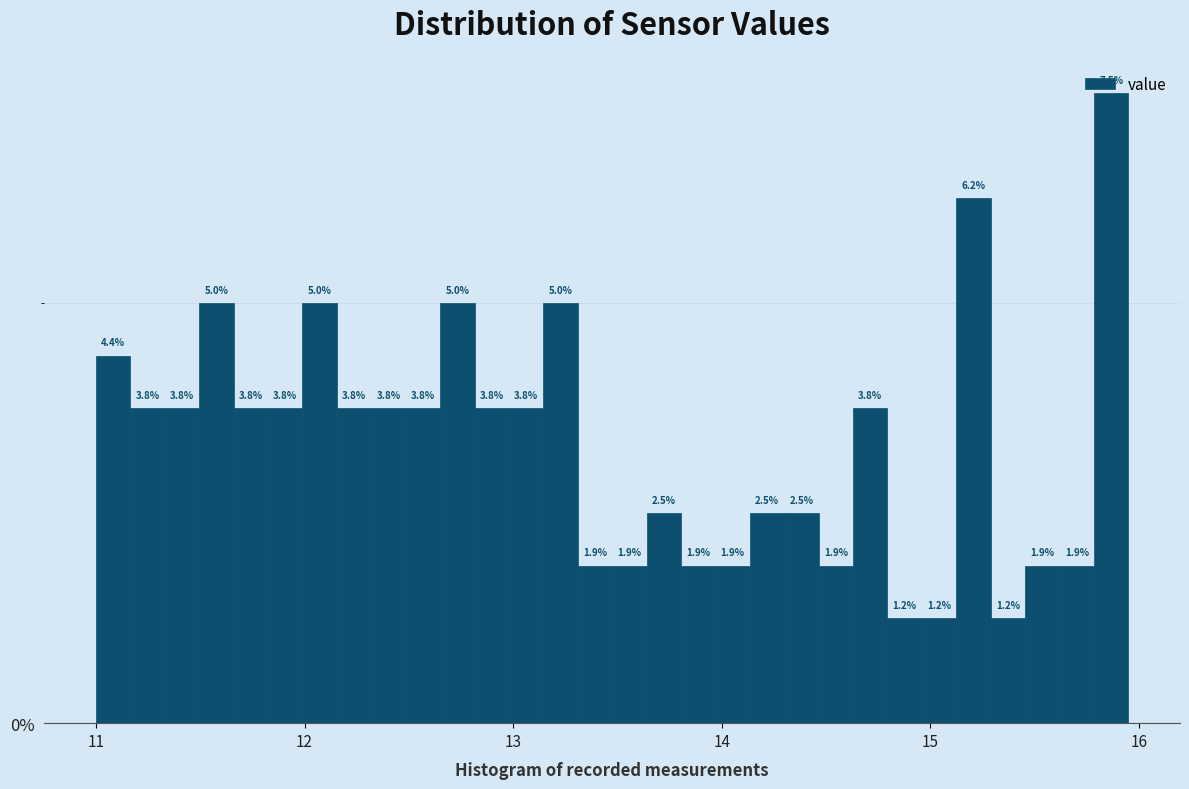

Read against the x-axis, roughly where is the centre of the tallest bar?

15.9